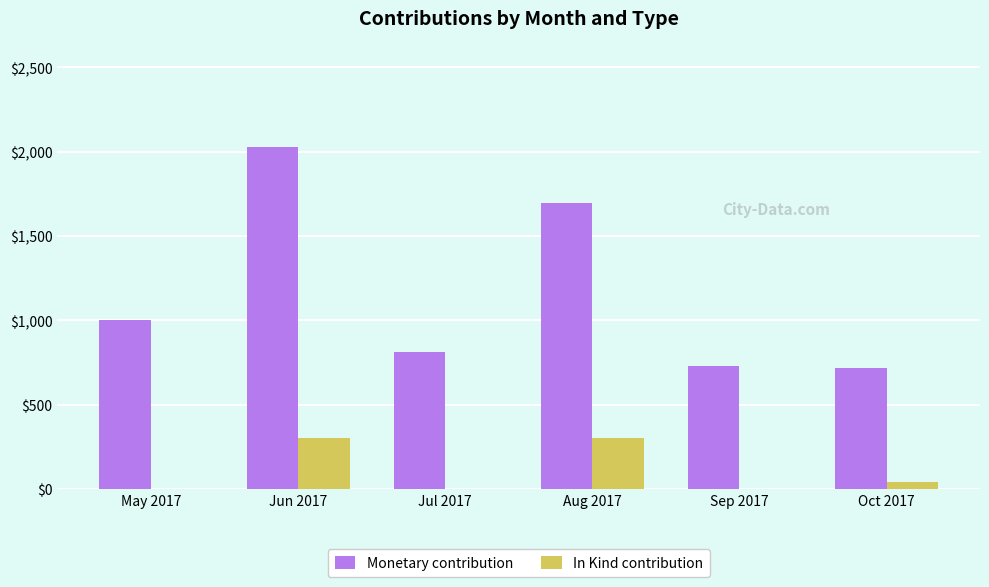

At which label is In Kind contribution closest to 150?

Oct 2017